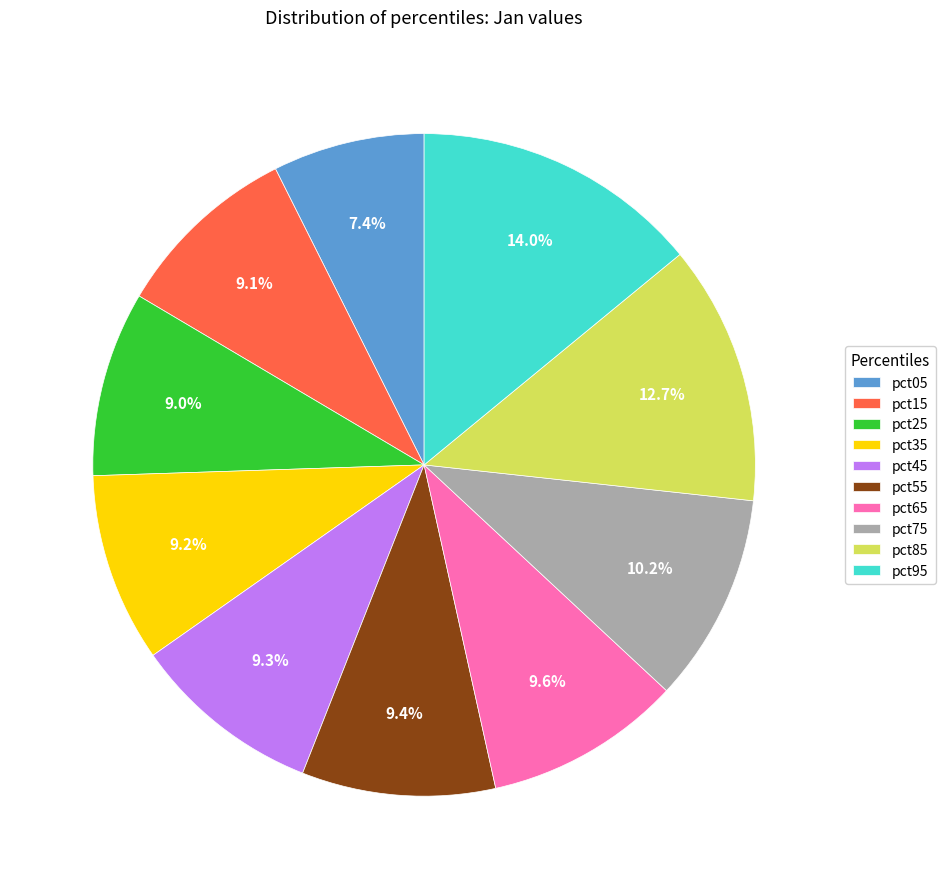

Is there any slice that represents more than half of the pie?

No